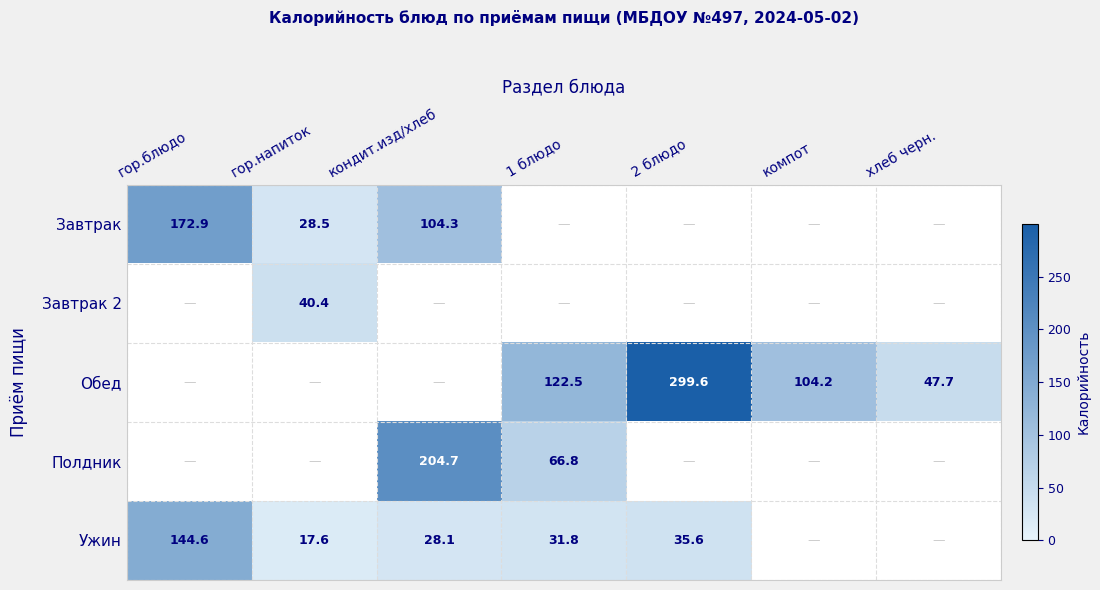

What is the difference between the Обед values at компот and хлеб черн.?

56.5